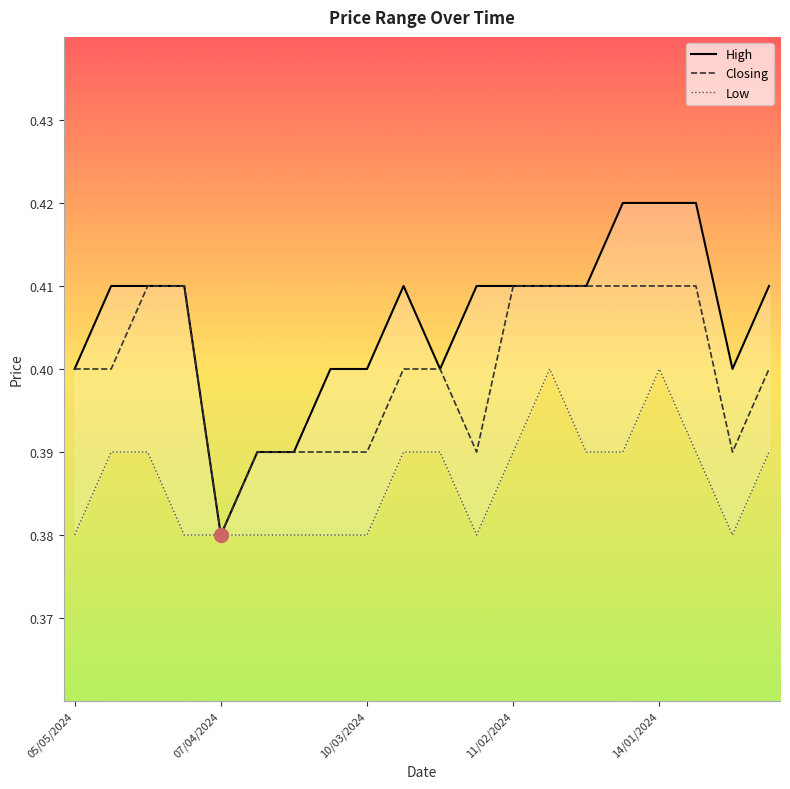

Does the chart have visible grid lines?

No